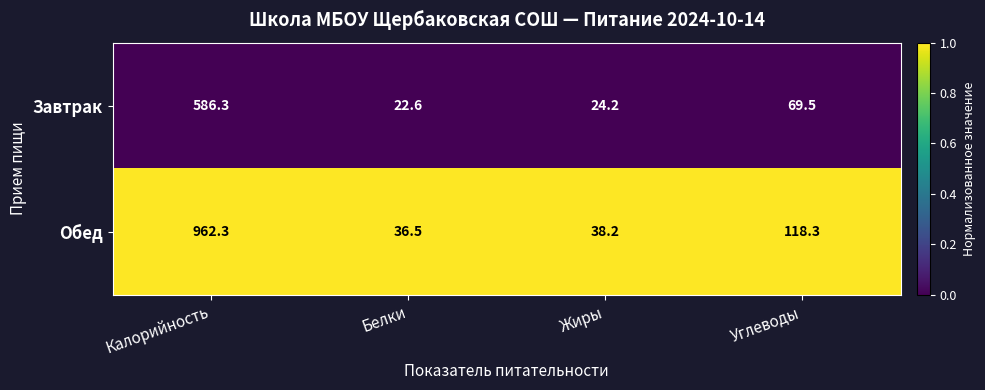

Which series has the largest range (max minus min)?

Обед